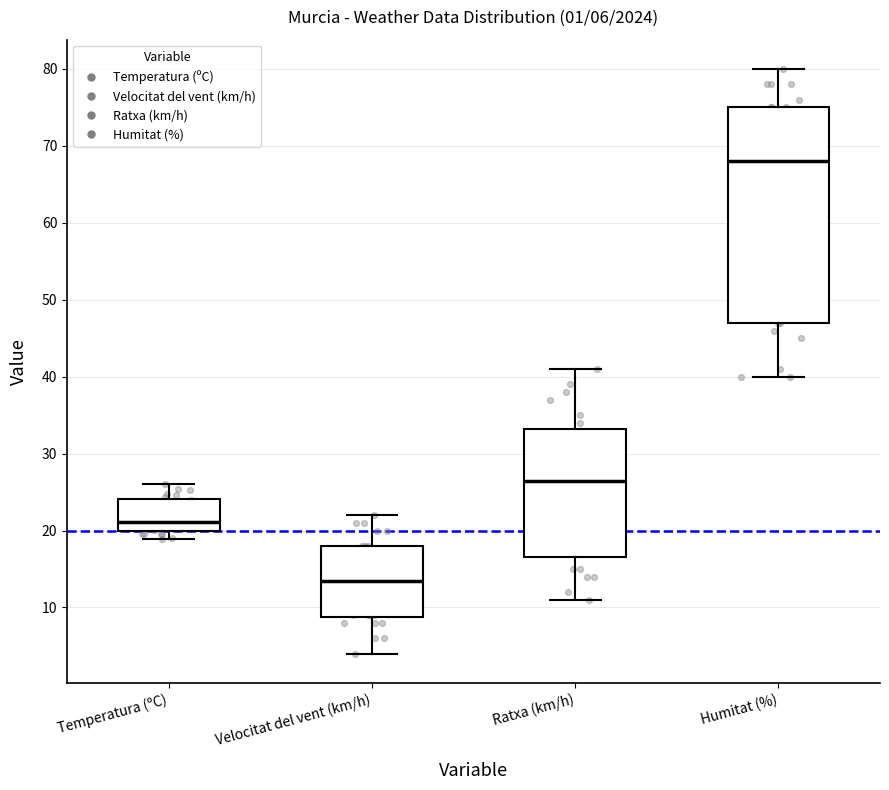

Comparing the boxes themselves (not the whiskers), which one is the tallest?

Humitat (%)